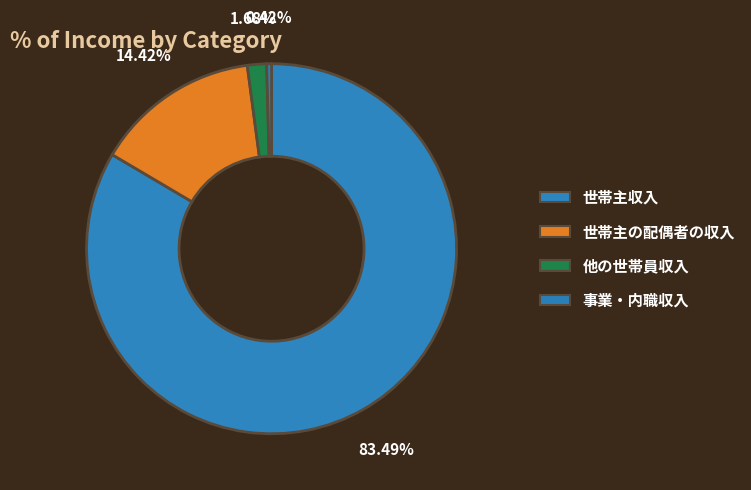

Rank the categories by value from lowest to highest.

事業・内職収入, 他の世帯員収入, 世帯主の配偶者の収入, 世帯主収入